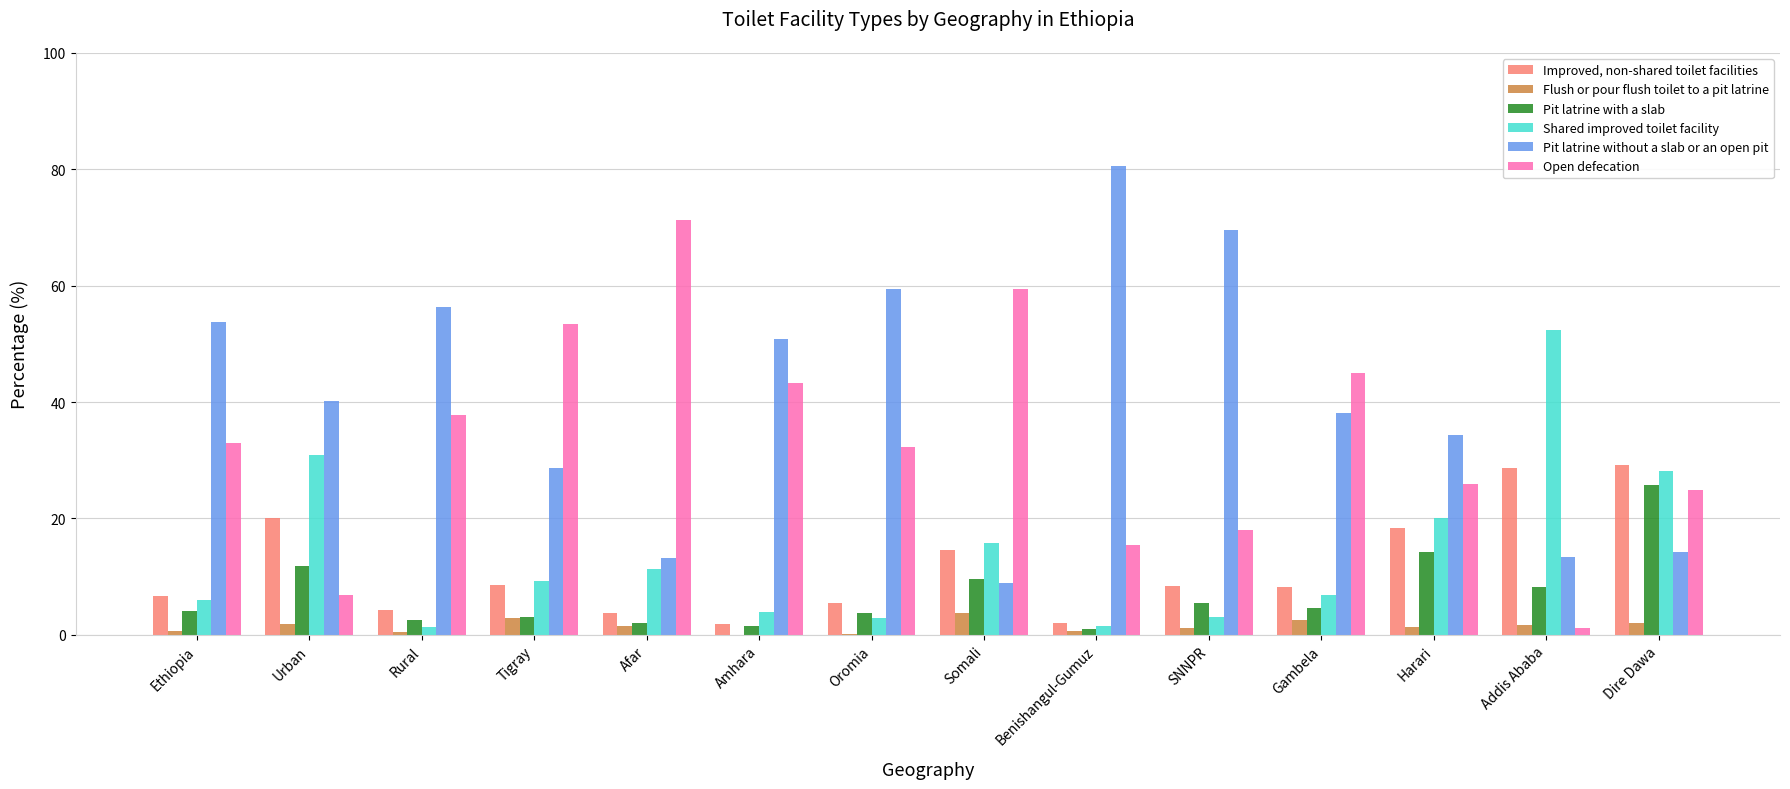

The Pit latrine with a slab series shows 41.8 at Dire Dawa. True or false?

False